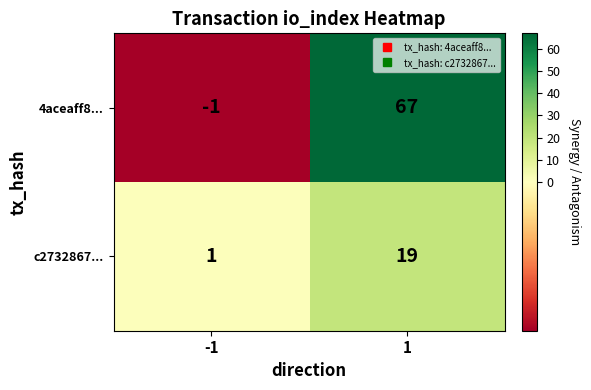

How many categories are shown in the chart?

2